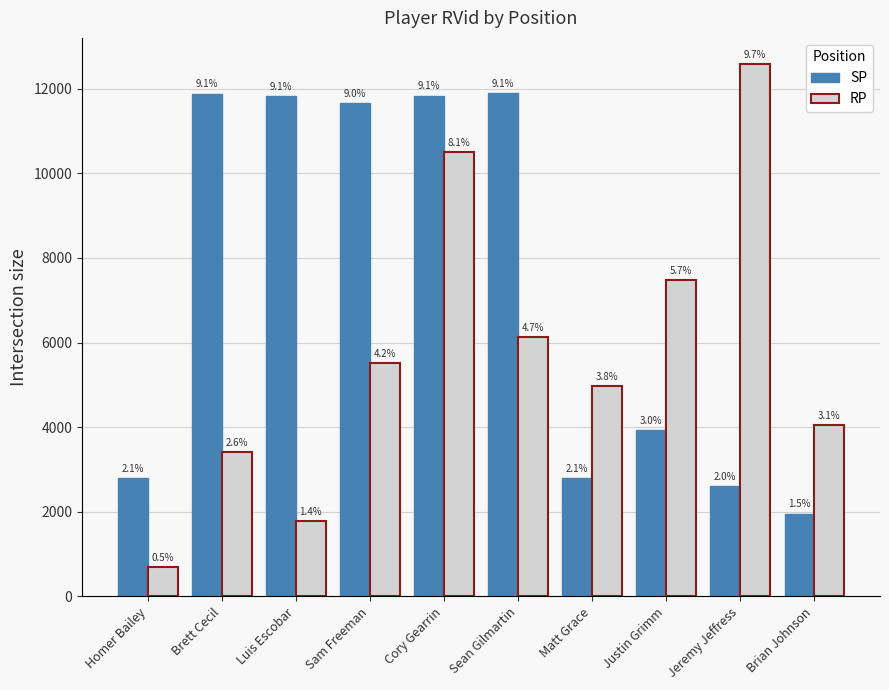

At which label does SP reach its minimum?

Brian Johnson